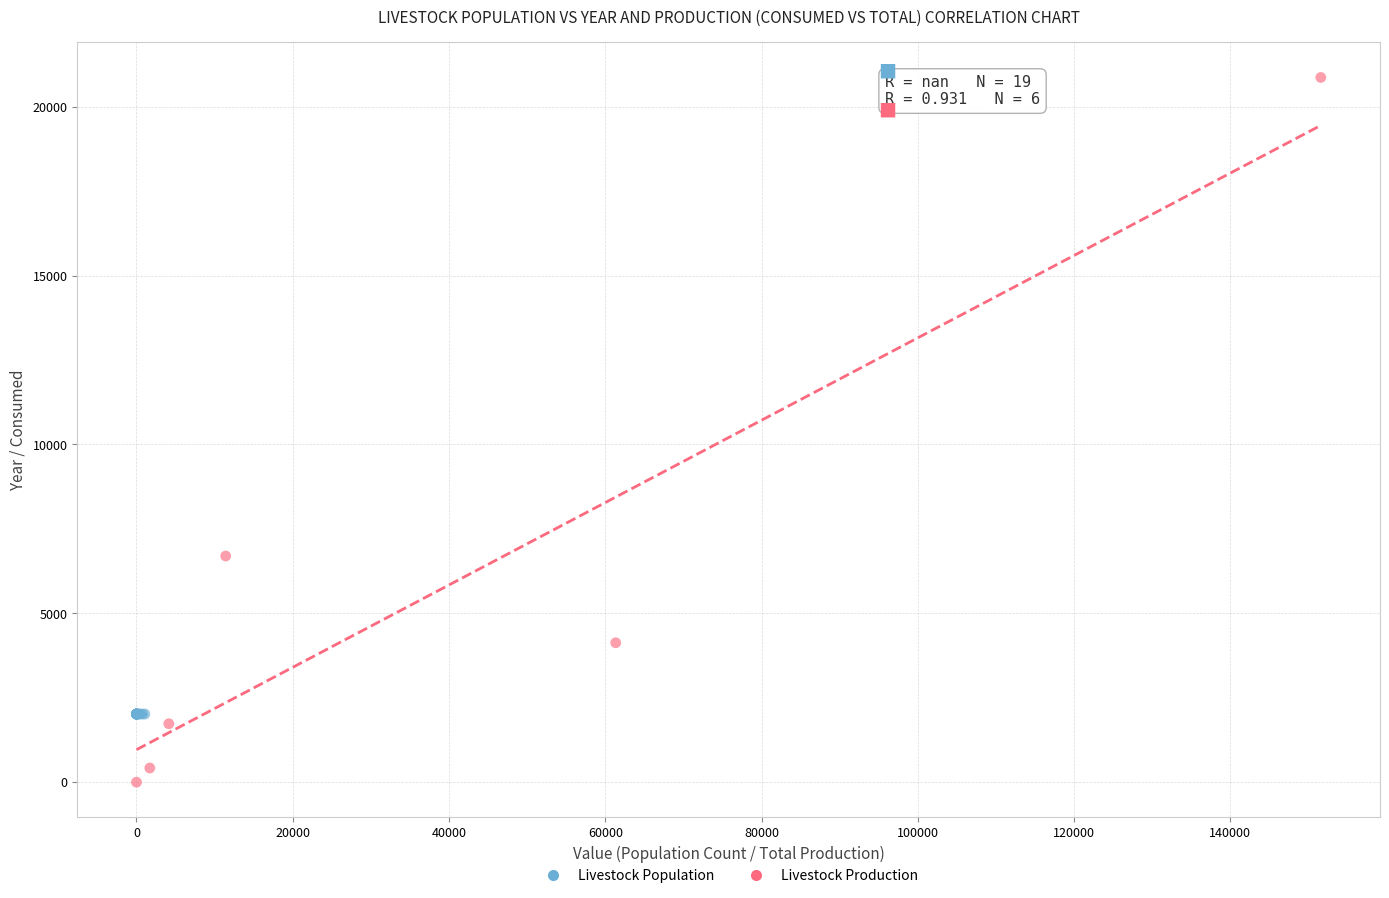

Which series reaches the minimum Y coordinate?

Livestock Production